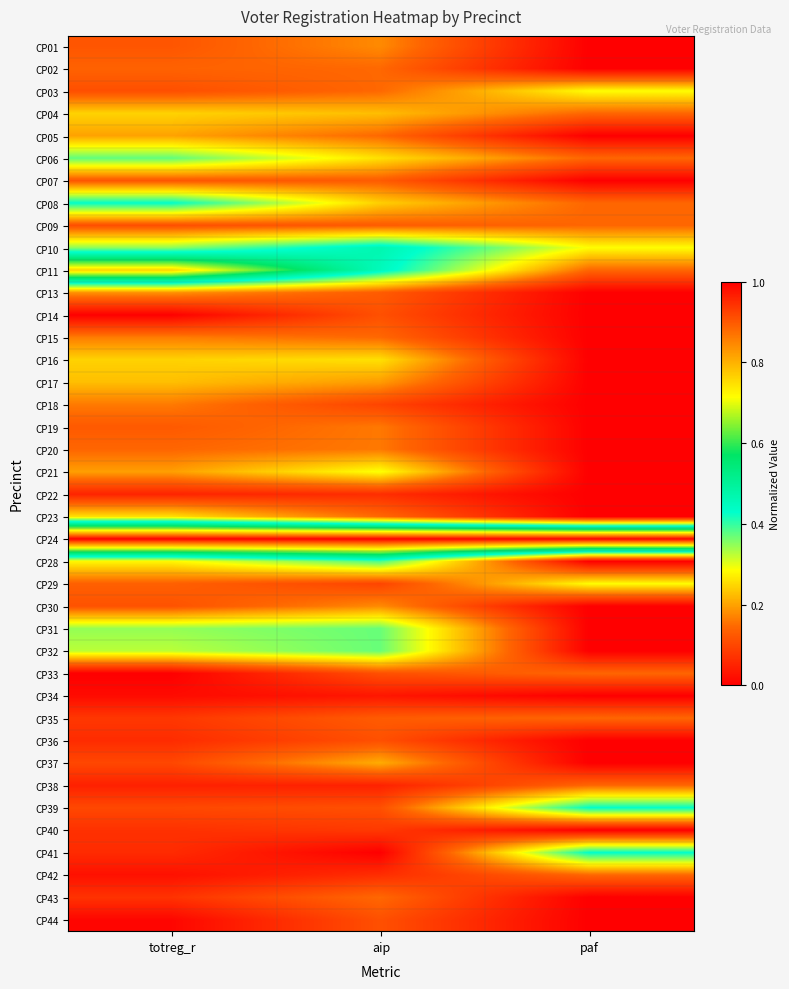

What is the total value across all series at totreg_r?

7.6